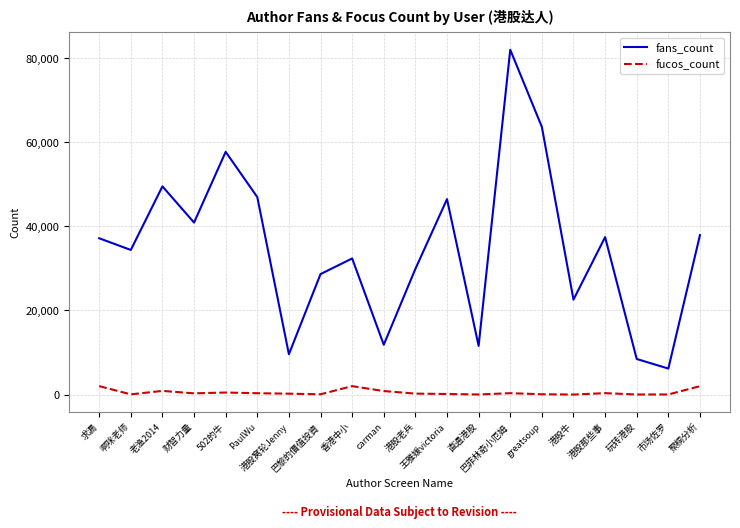

Where is the first local minimum for fans_count?

啊咪老师